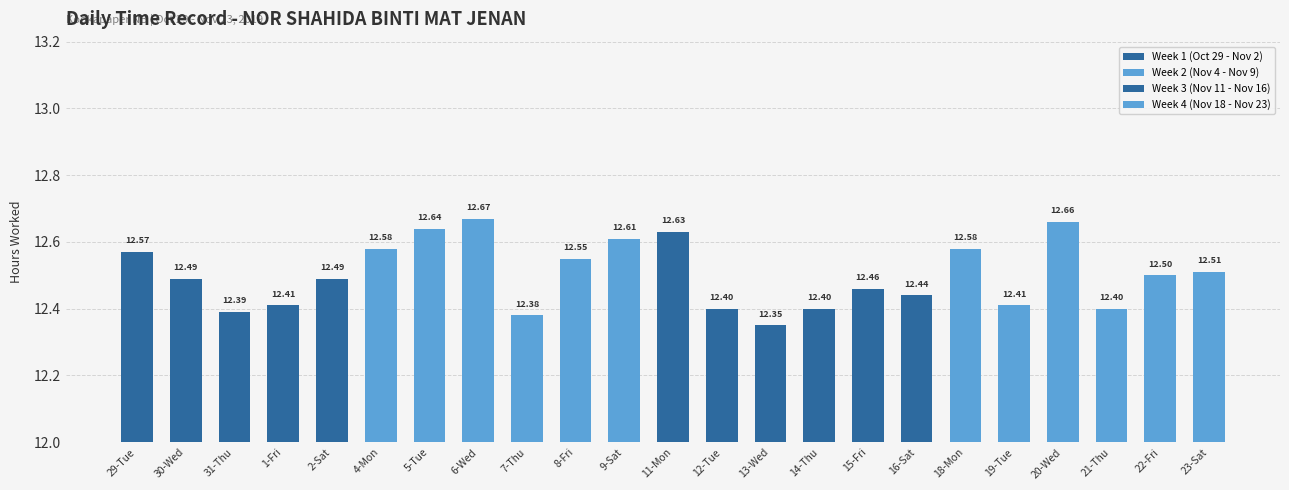

The chart shows a value of 12.4 at 7-Thu. True or false?

True